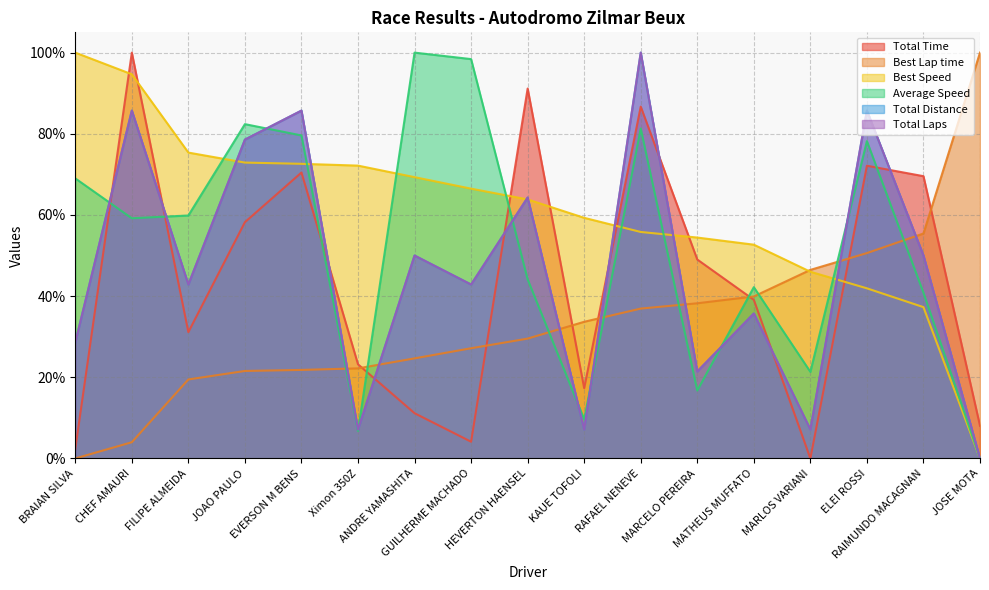

List the series in order of their peak value, highest first.

Total Time, Best Lap time, Best Speed, Average Speed, Total Distance, Total Laps